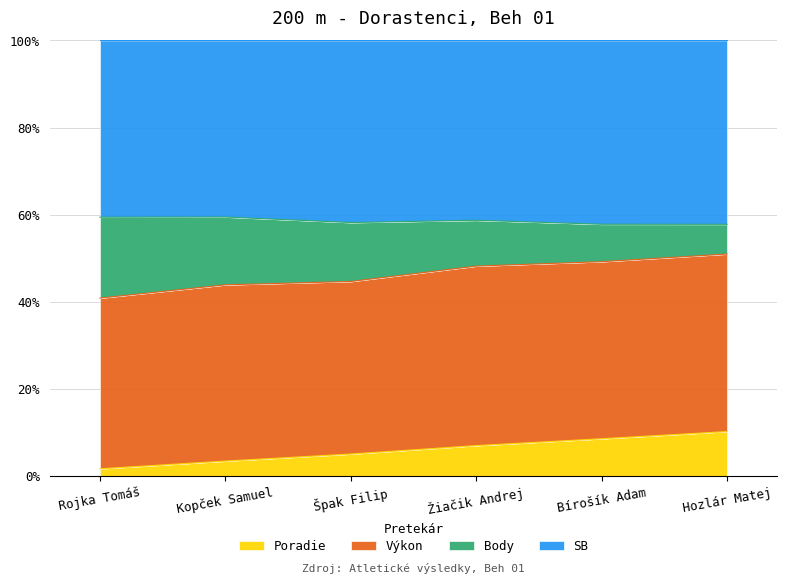

The value of Poradie at Kopček Samuel is 3.5. True or false?

True